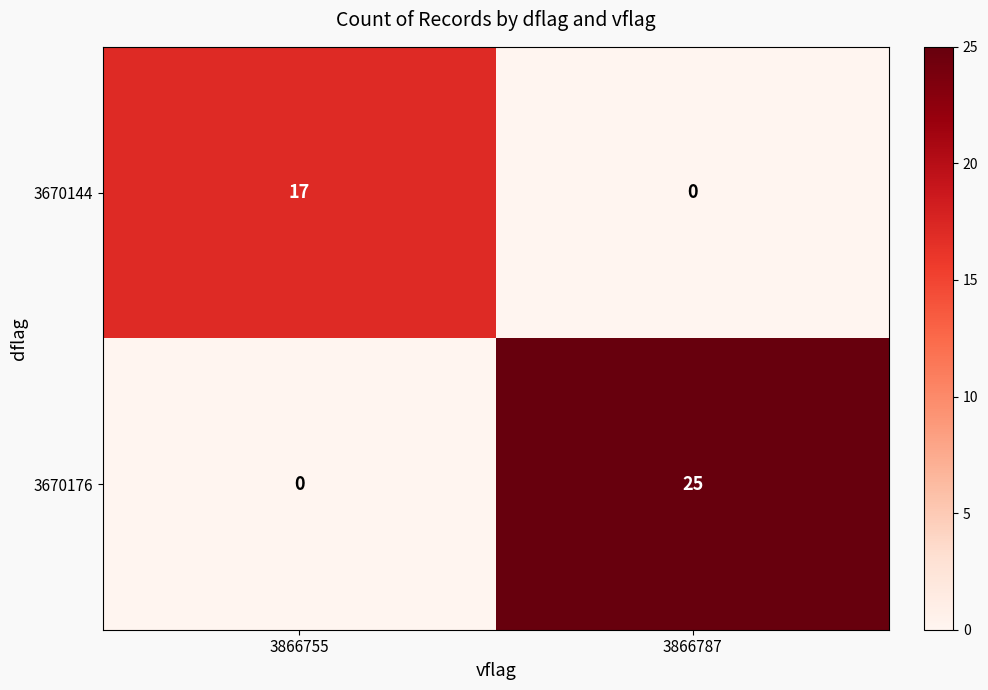

What is the sum of the 3670144 values at 3866755 and 3866787?

17